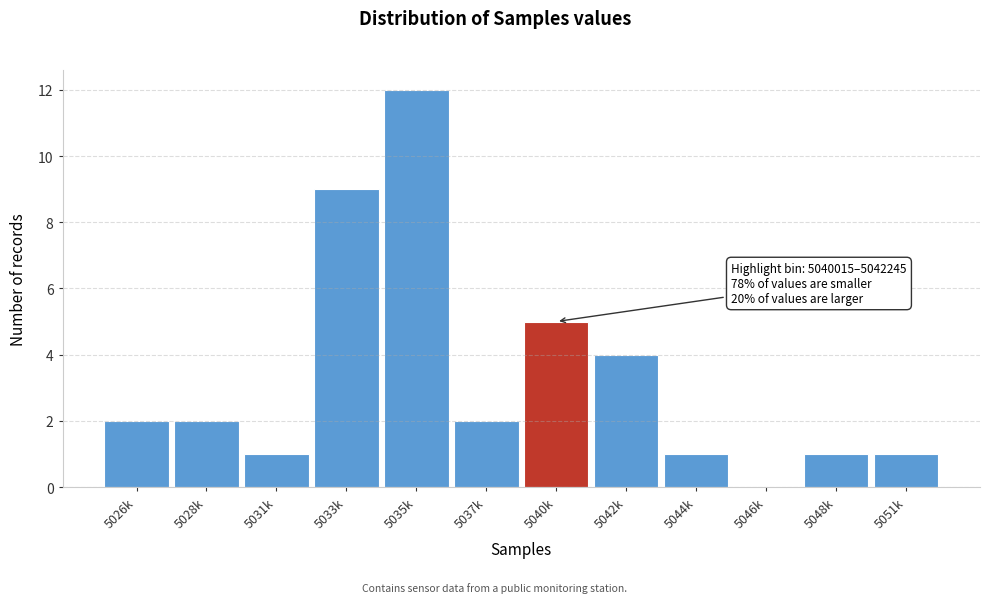

Reading right to left, transcribe all the data shown in this chart.

5051k=1	5048k=1	5046k=0	5044k=1	5042k=4	5040k=5	5037k=2	5035k=12	5033k=9	5031k=1	5028k=2	5026k=2